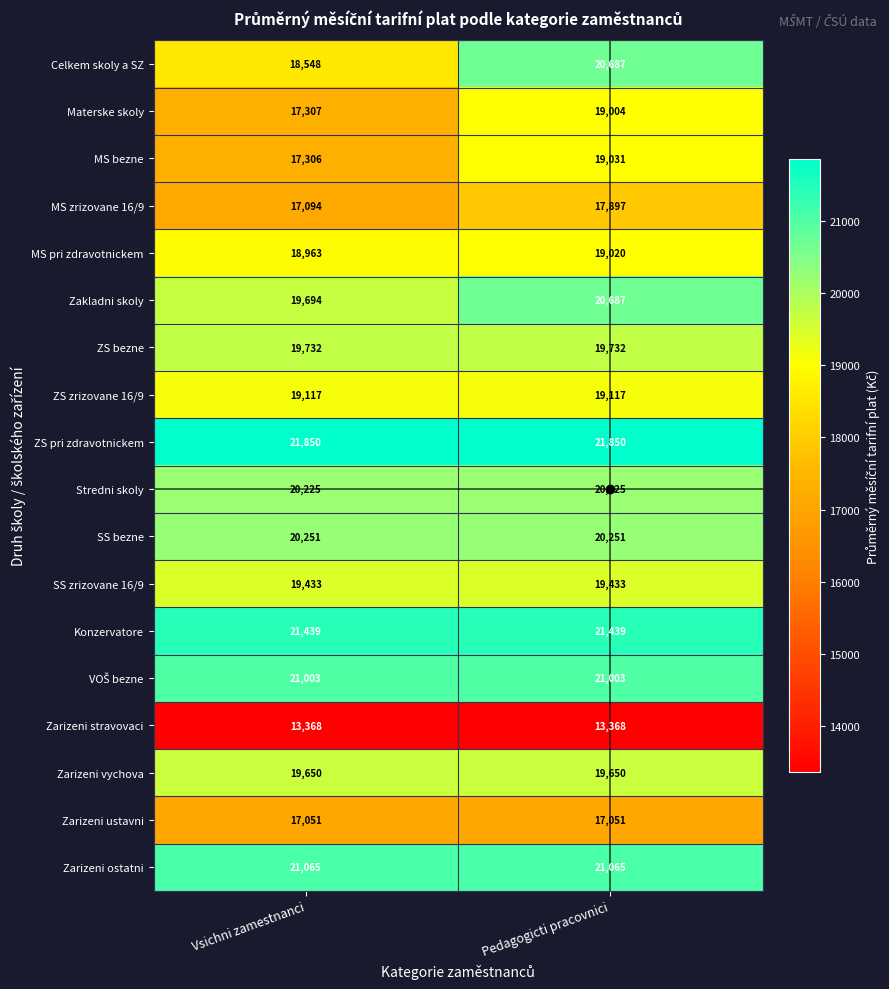

What is the sum of the MS bezne values at Pedagogicti pracovnici and Vsichni zamestnanci?

36337